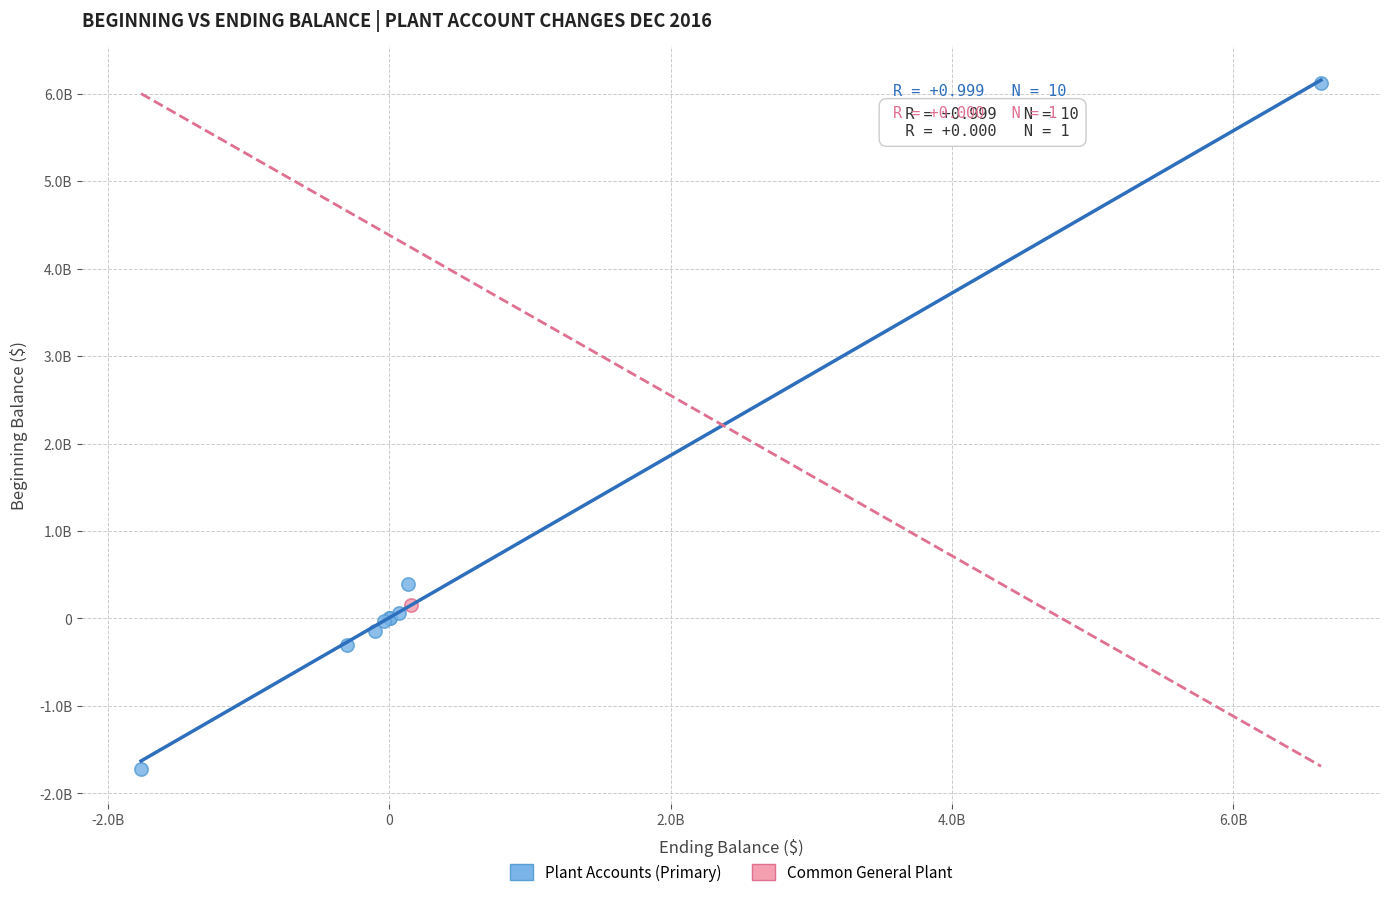

What are all the series names shown in the legend?

Plant Accounts (Primary), Common General Plant